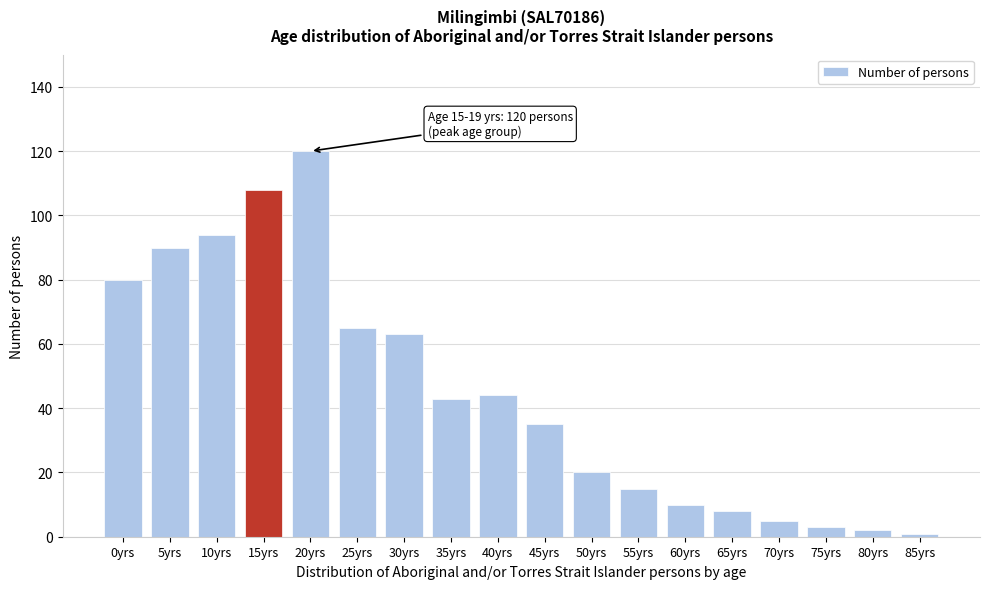

Reading left to right, list all the values displayed in this chart.

80	90	94	108	120	65	63	43	44	35	20	15	10	8	5	3	2	1